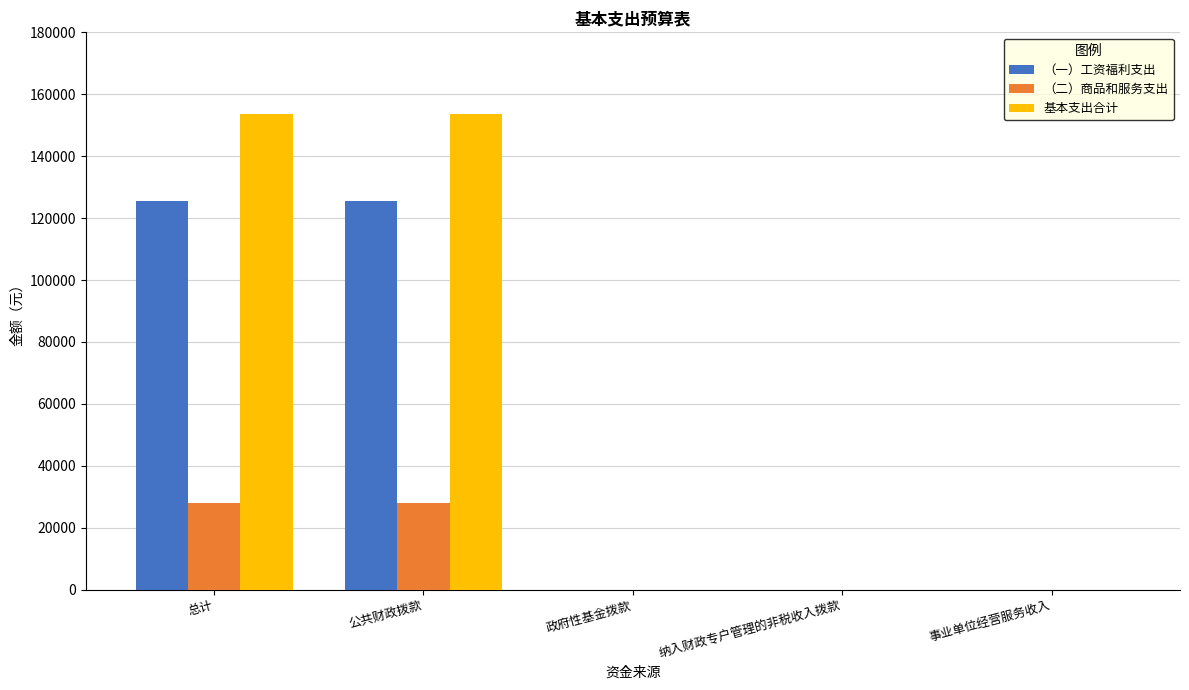

What is the sum of all （二）商品和服务支出 values?

56000